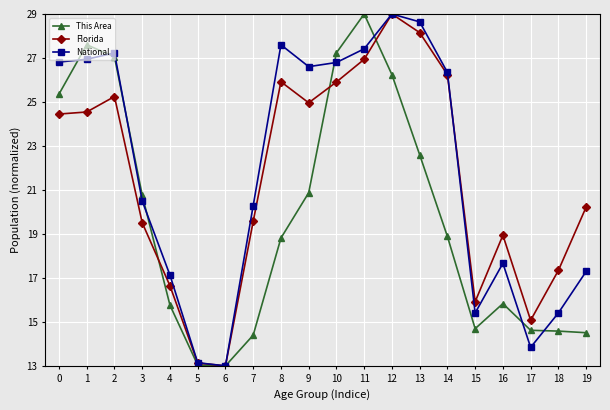

Is the value of National at 5 greater than the value of Florida at 15?

No